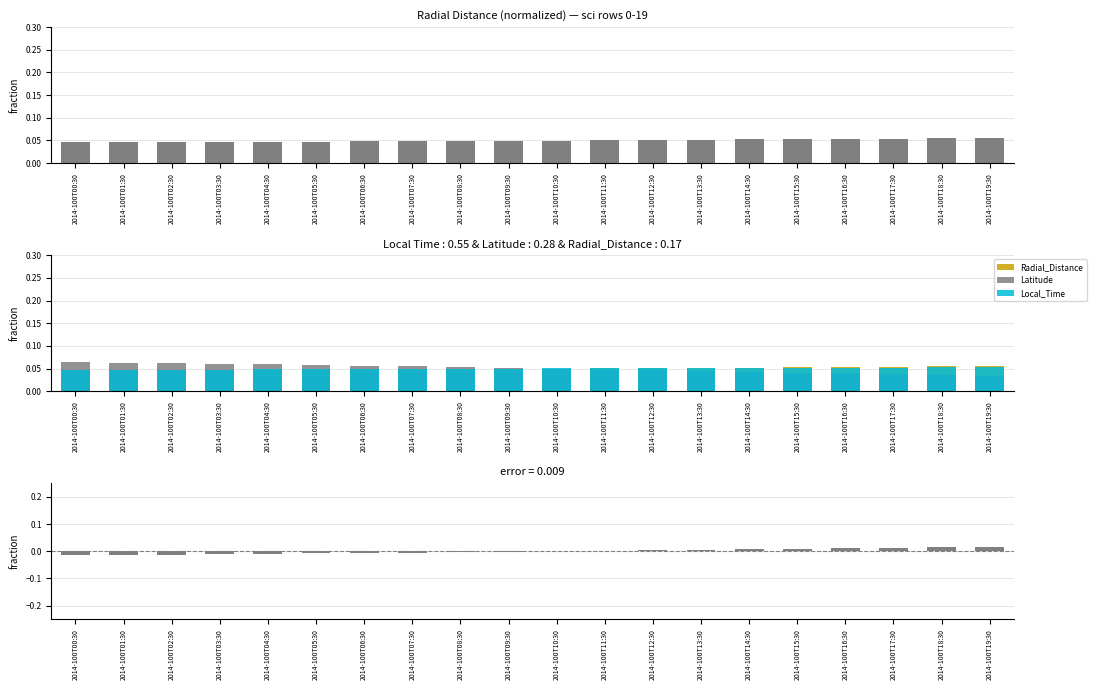

Is it true that Local_Time equals 0.1 at 2014-100T19:30?

True